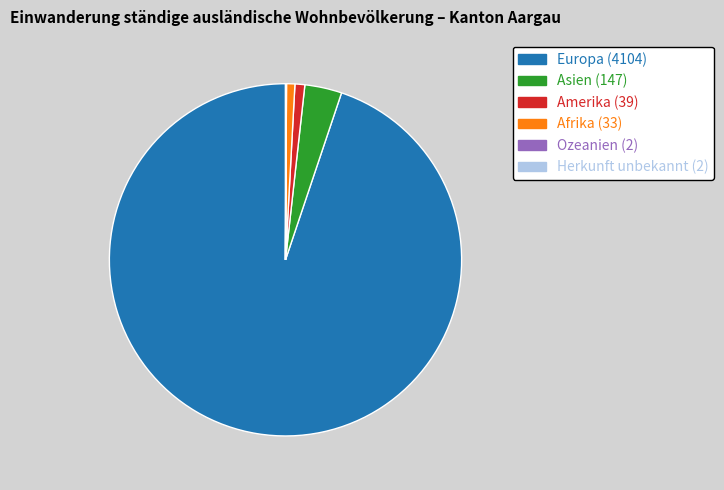

Between Asien (147) and Europa (4104), which is larger?

Europa (4104)